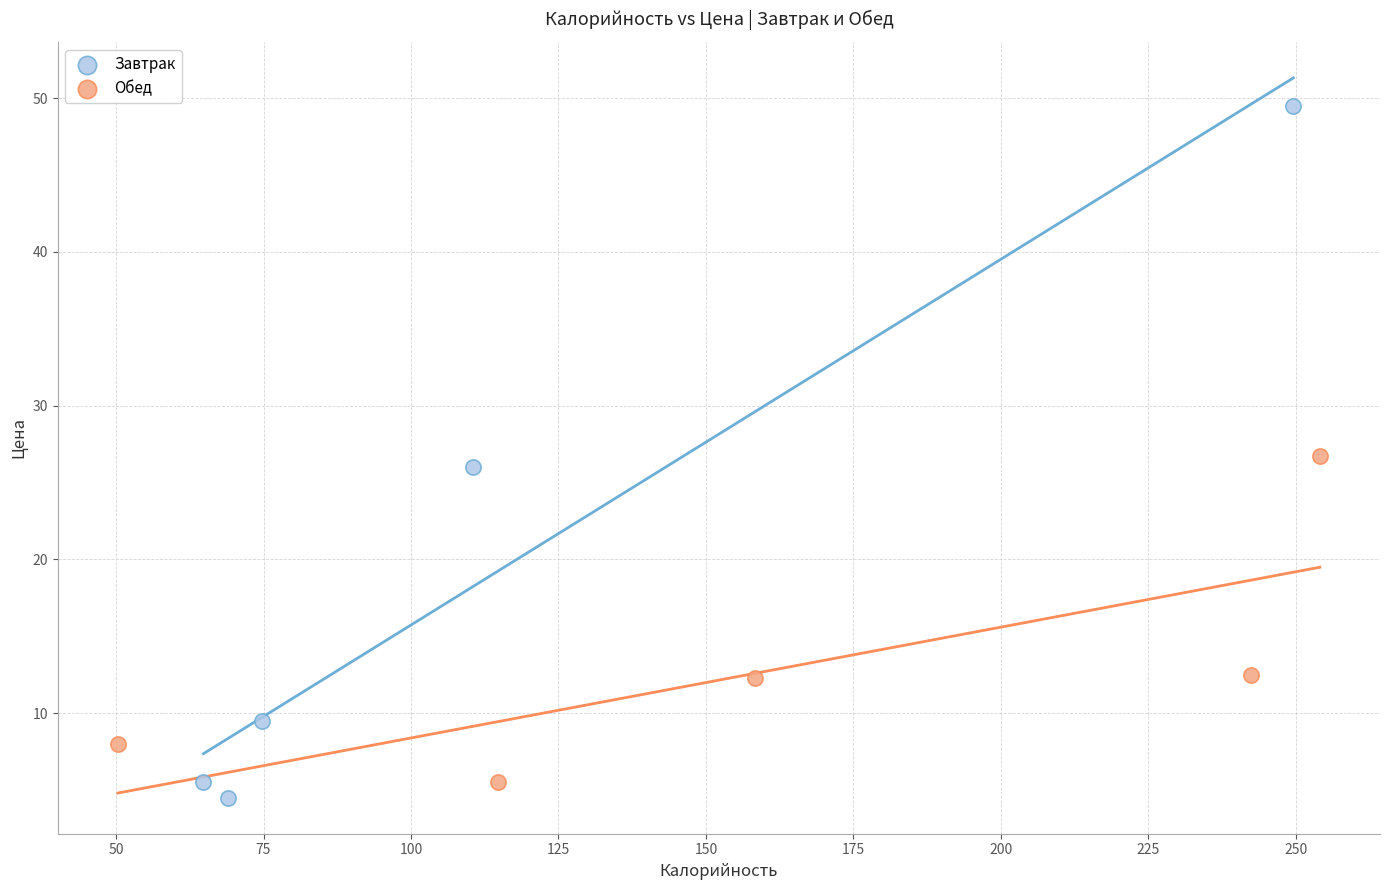

Which series contains the highest Y value?

Завтрак